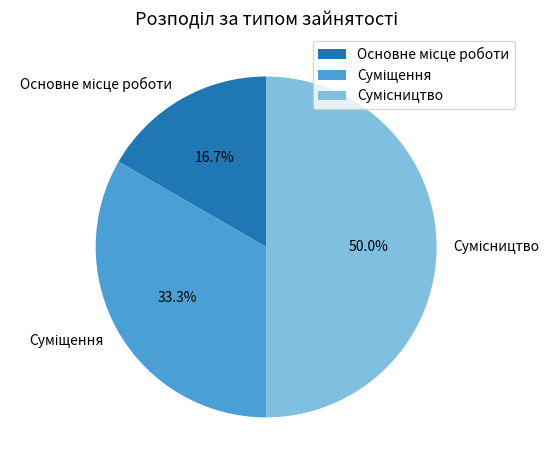

To the nearest percent, what portion does Суміщення represent?

33%